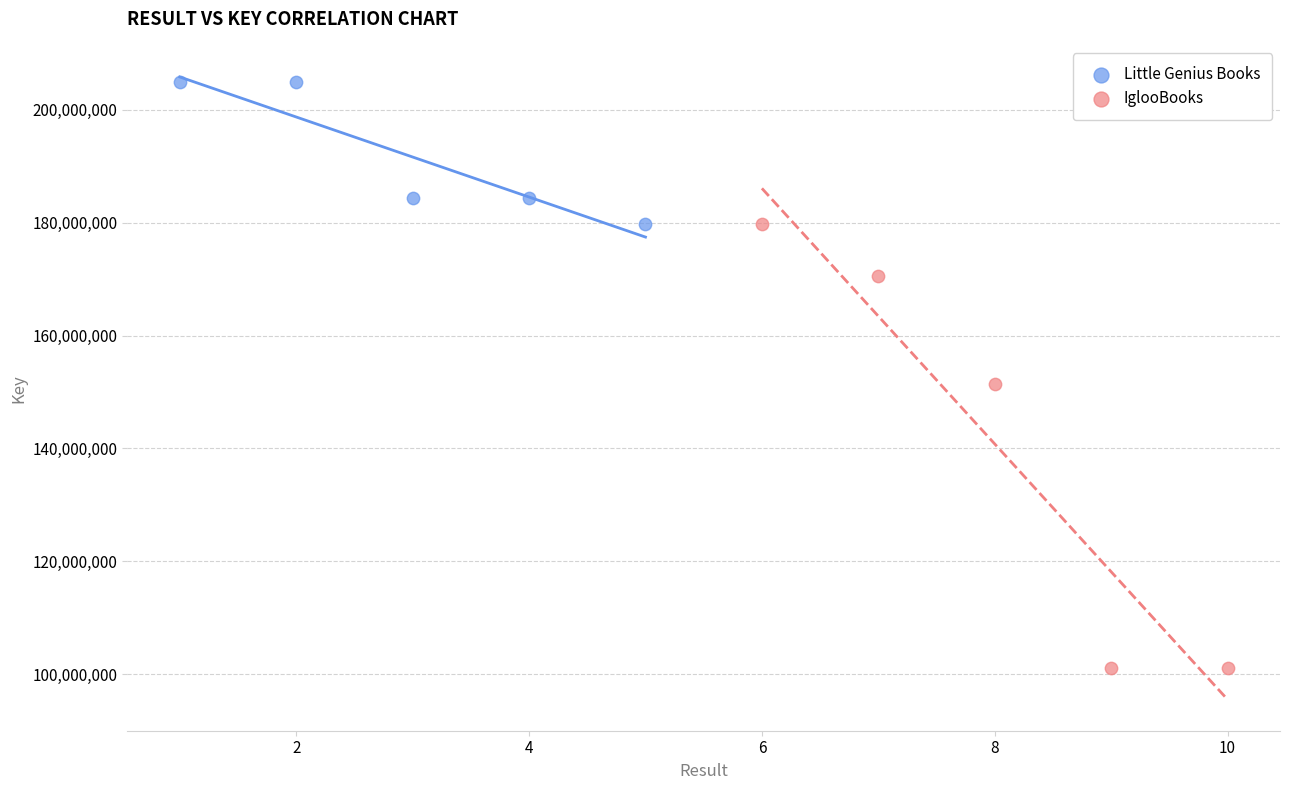

Which series reaches the maximum Y coordinate?

Little Genius Books